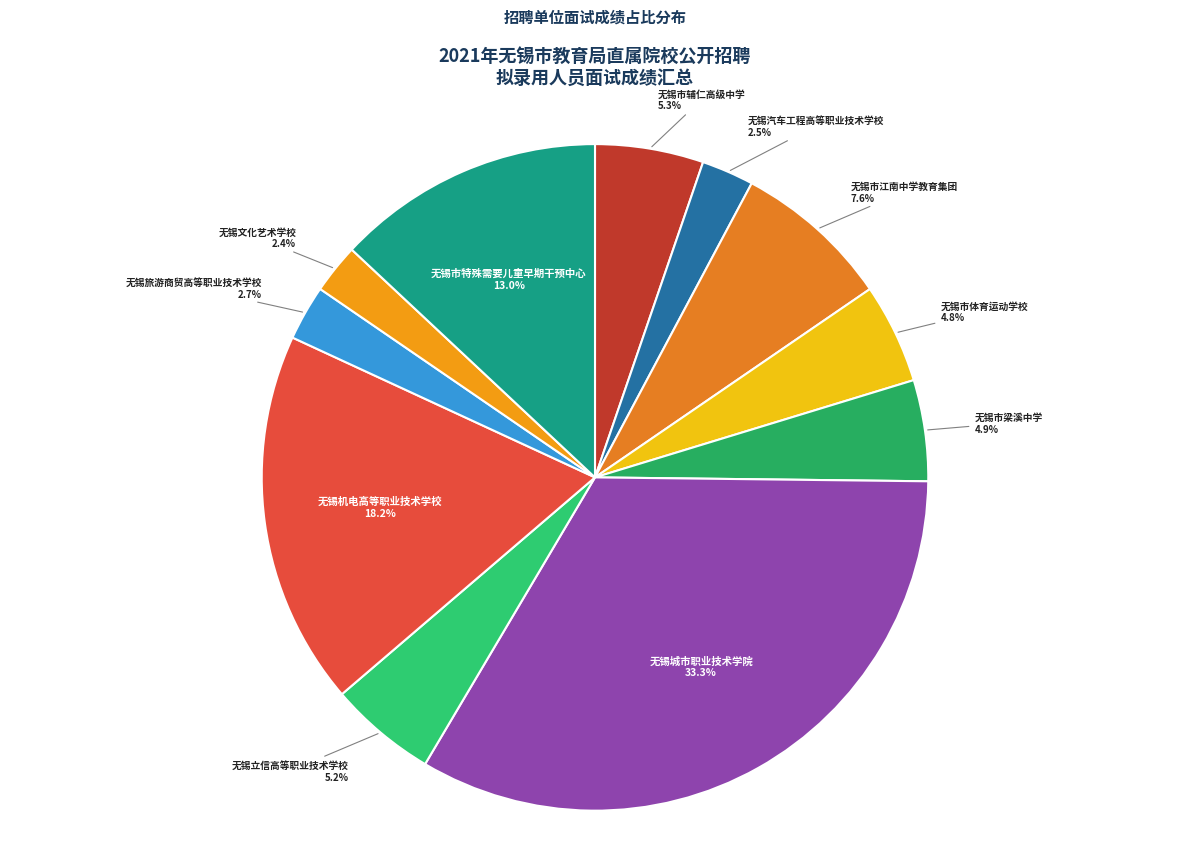

Approximately how many times larger is the value at 无锡机电高等职业技术学校 compared to 无锡市梁溪中学?

3.7